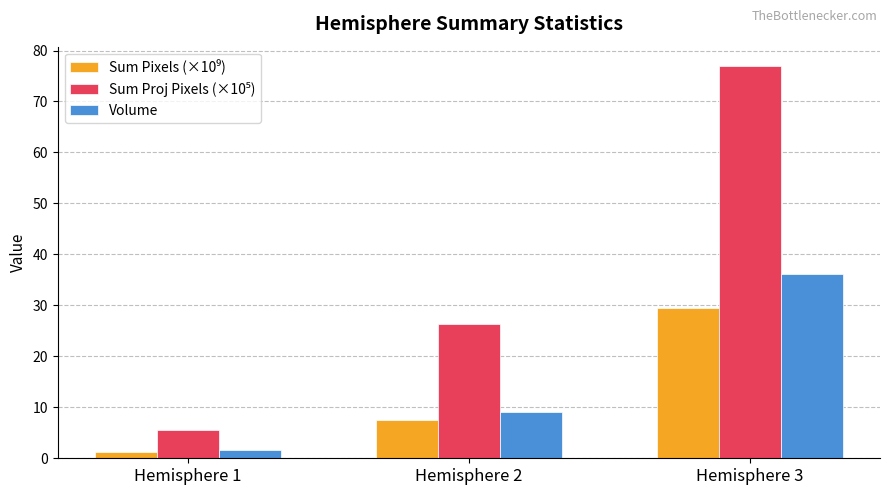

What is the difference between the highest and lowest values at Hemisphere 3?

47.3